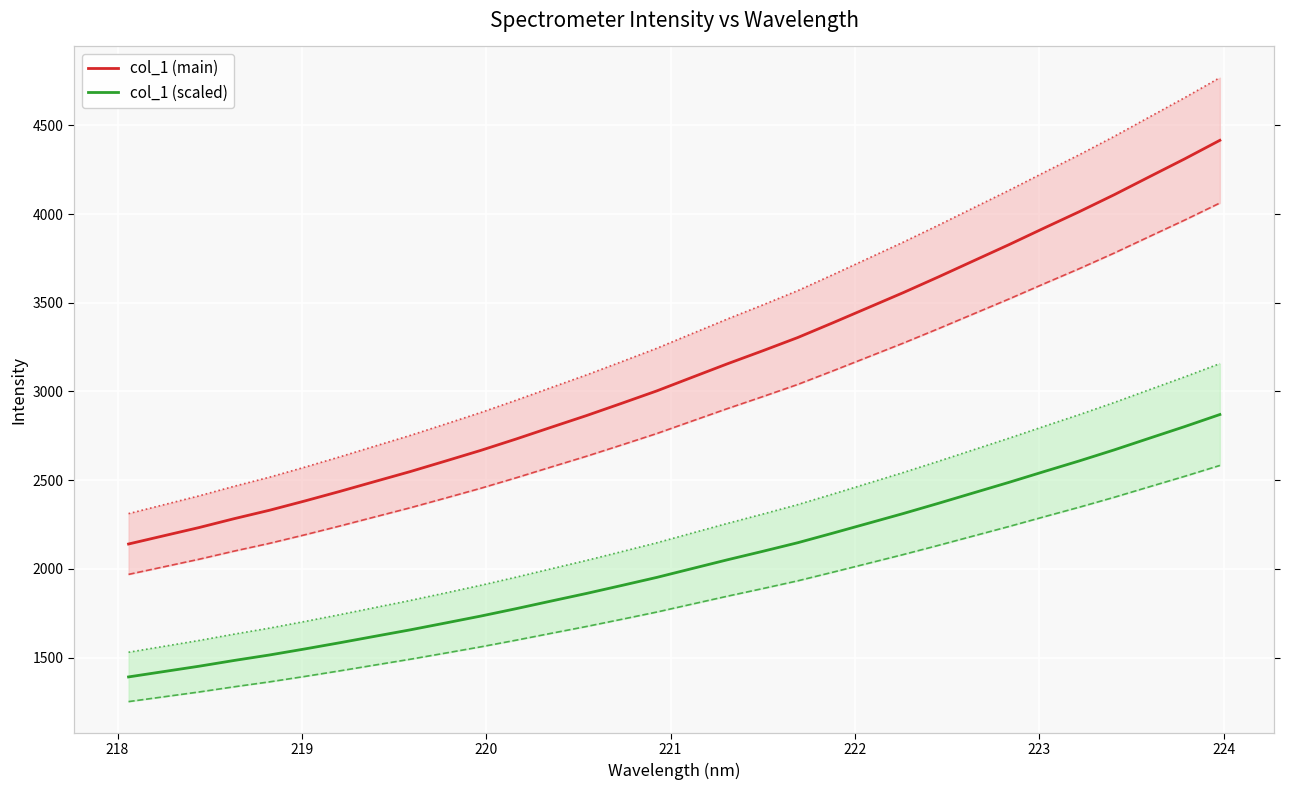

Is this an area chart (filled region under the line)?

No